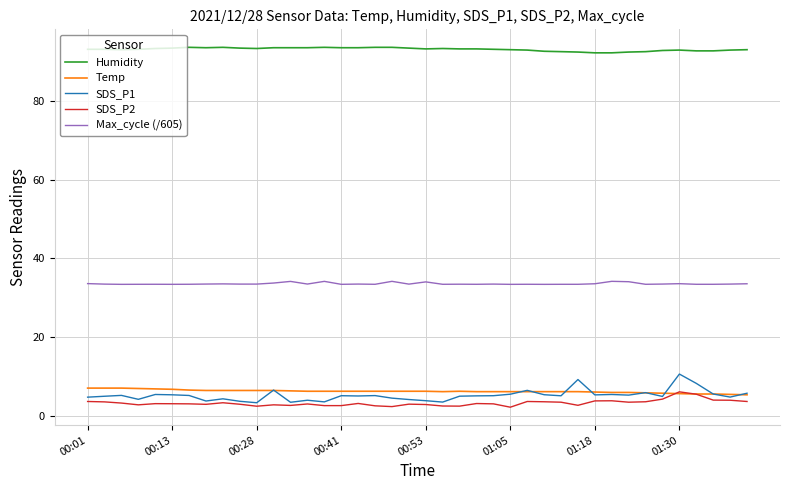

Which series has the largest total across all categories?

Humidity